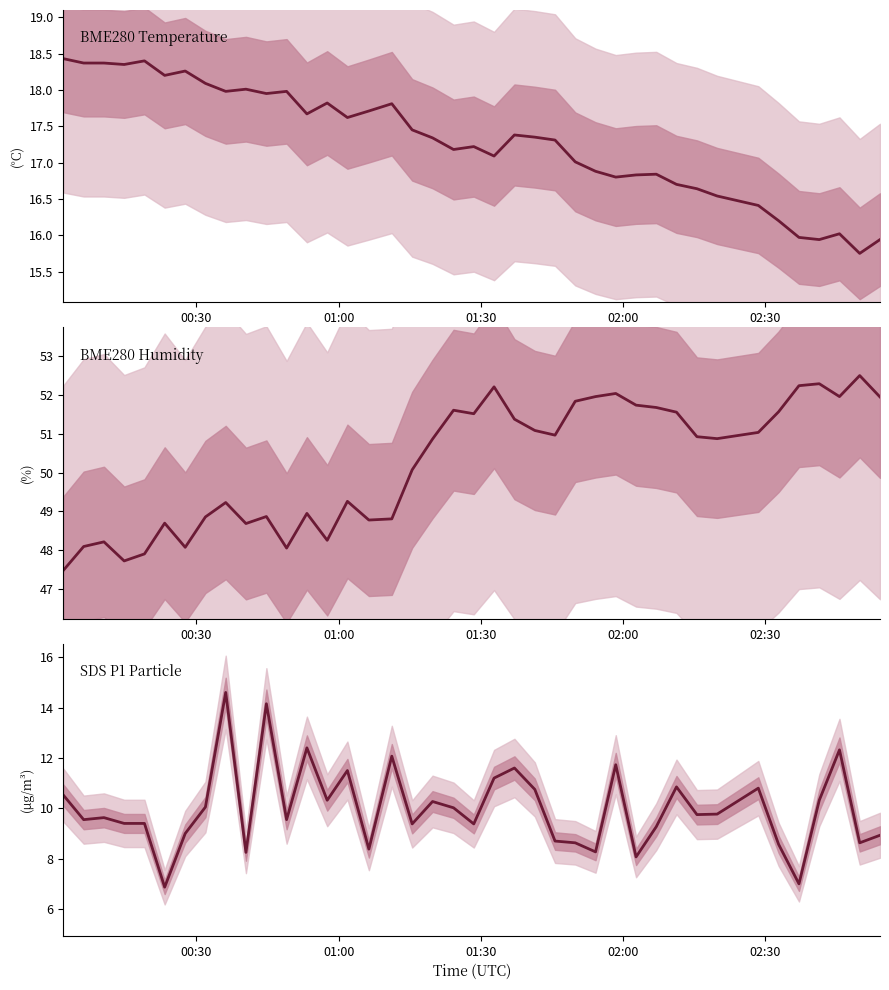

Is this an area chart (filled region under the line)?

No